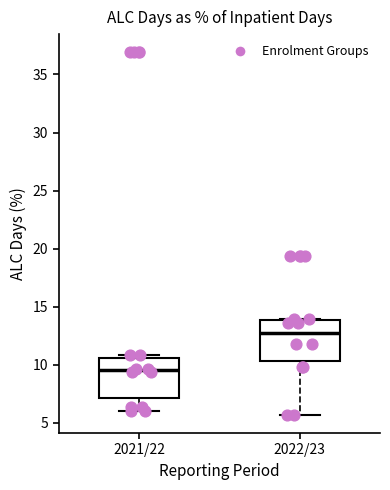

Which box's median line is the lowest?

2021/22